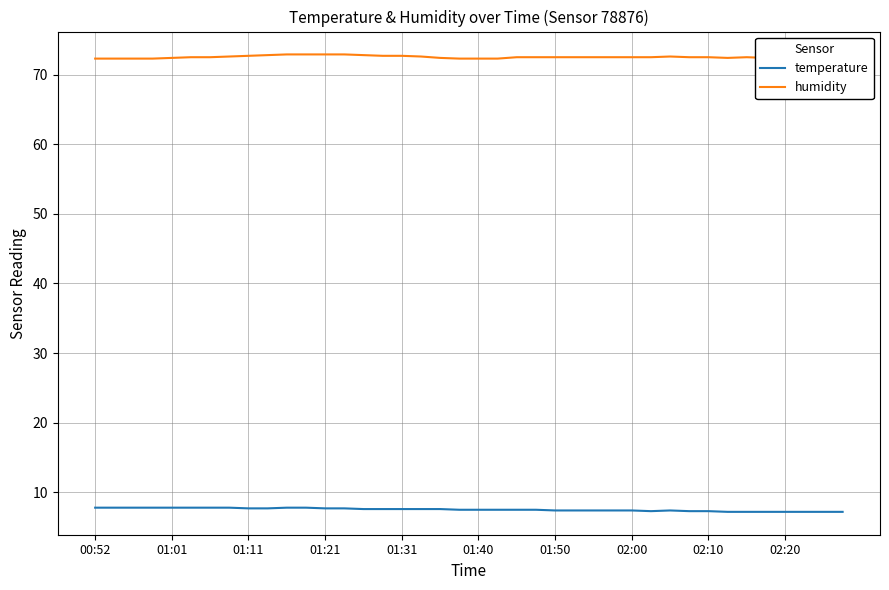

At how many categories does at least one series exceed 28?

40